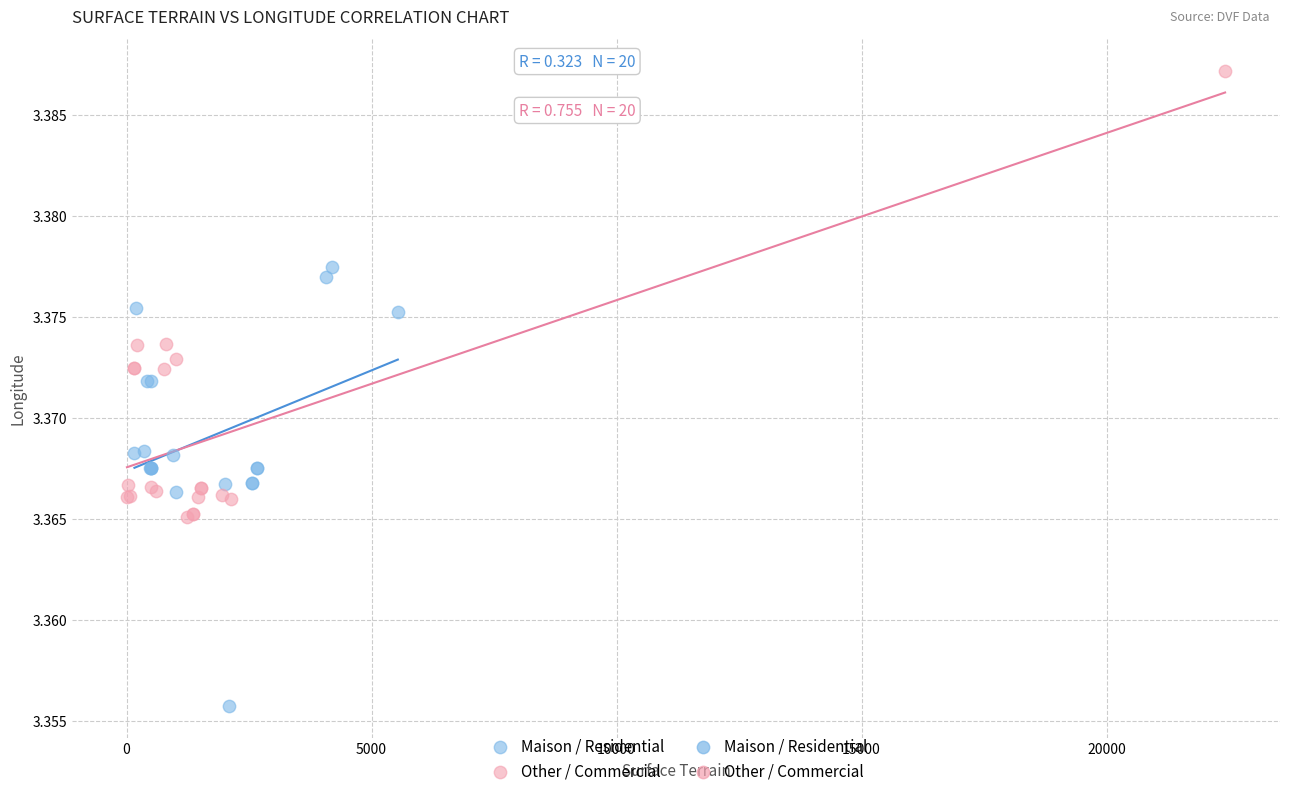

Which series has the widest spread of Y values?

Other / Commercial